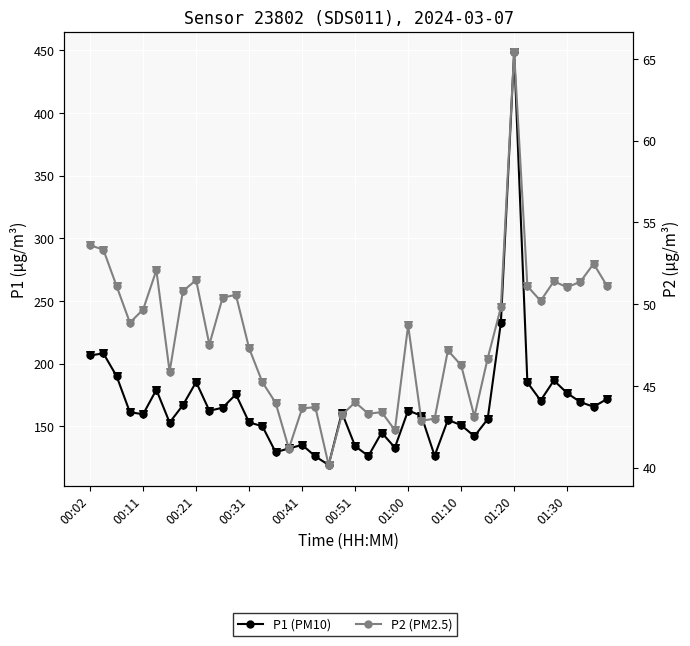

Is the value of P2 markers at 21 greater than the value of P1 markers at 32?

No